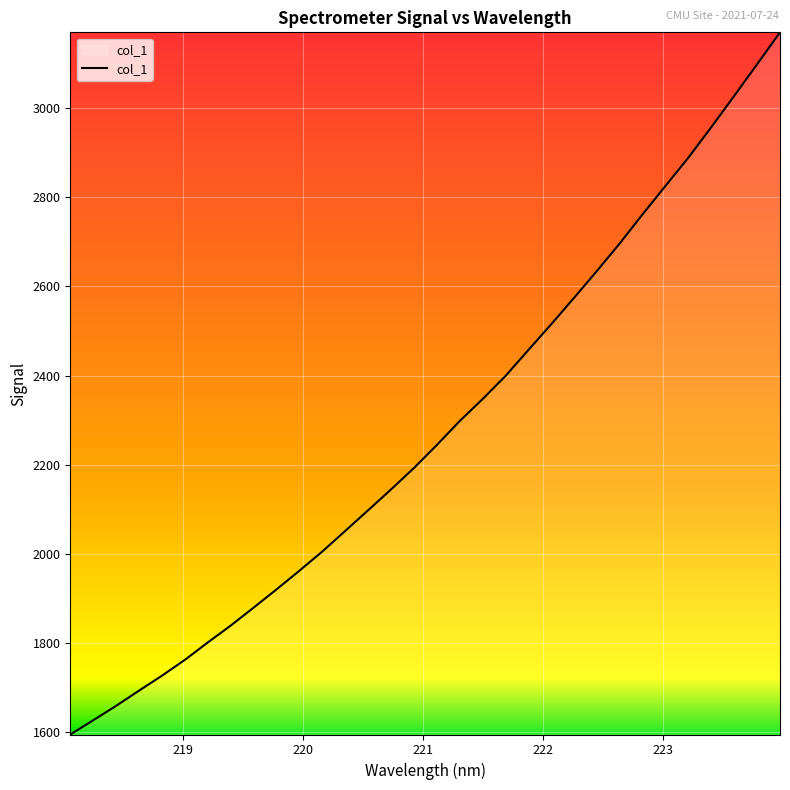

What is the difference between the maximum and minimum values?

1575.7